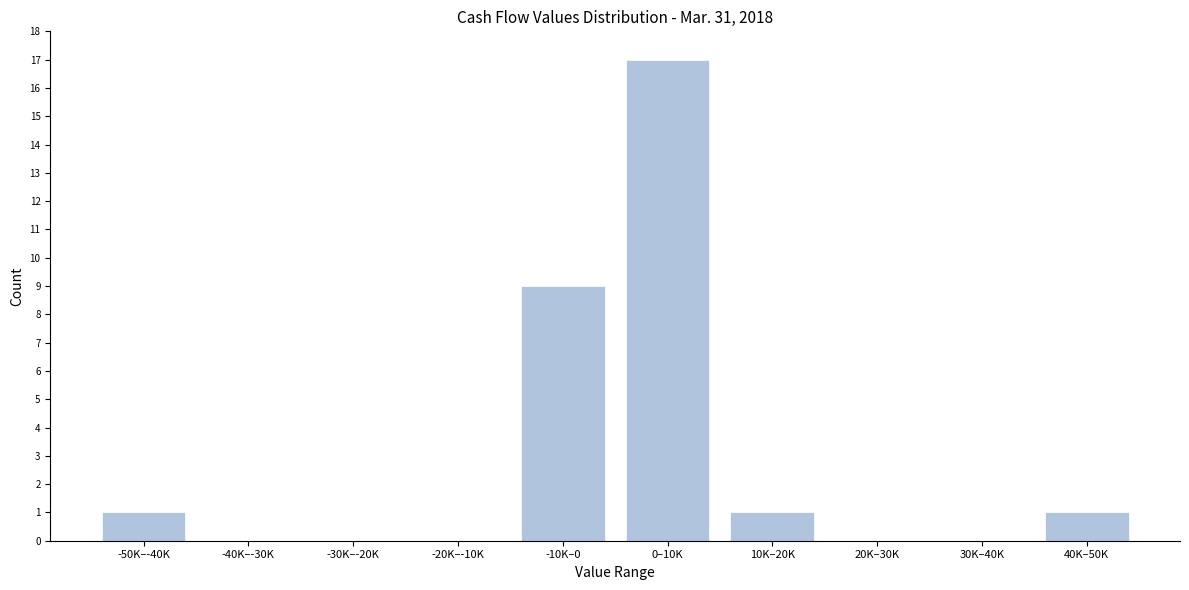

Reading left to right, what are all the values shown in this chart?

-50K–-40K=1	-40K–-30K=0	-30K–-20K=0	-20K–-10K=0	-10K–0=9	0–10K=17	10K–20K=1	20K–30K=0	30K–40K=0	40K–50K=1